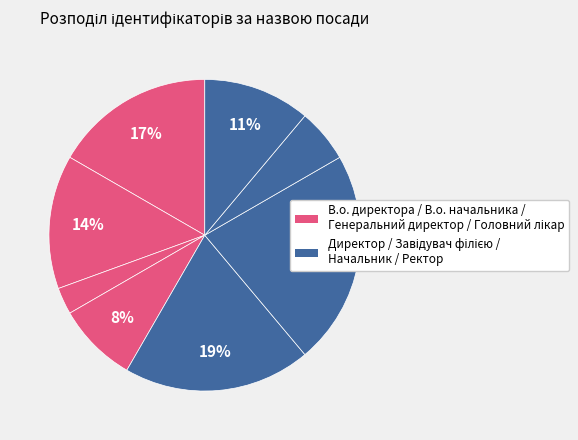

How many segments does this pie chart have?

8